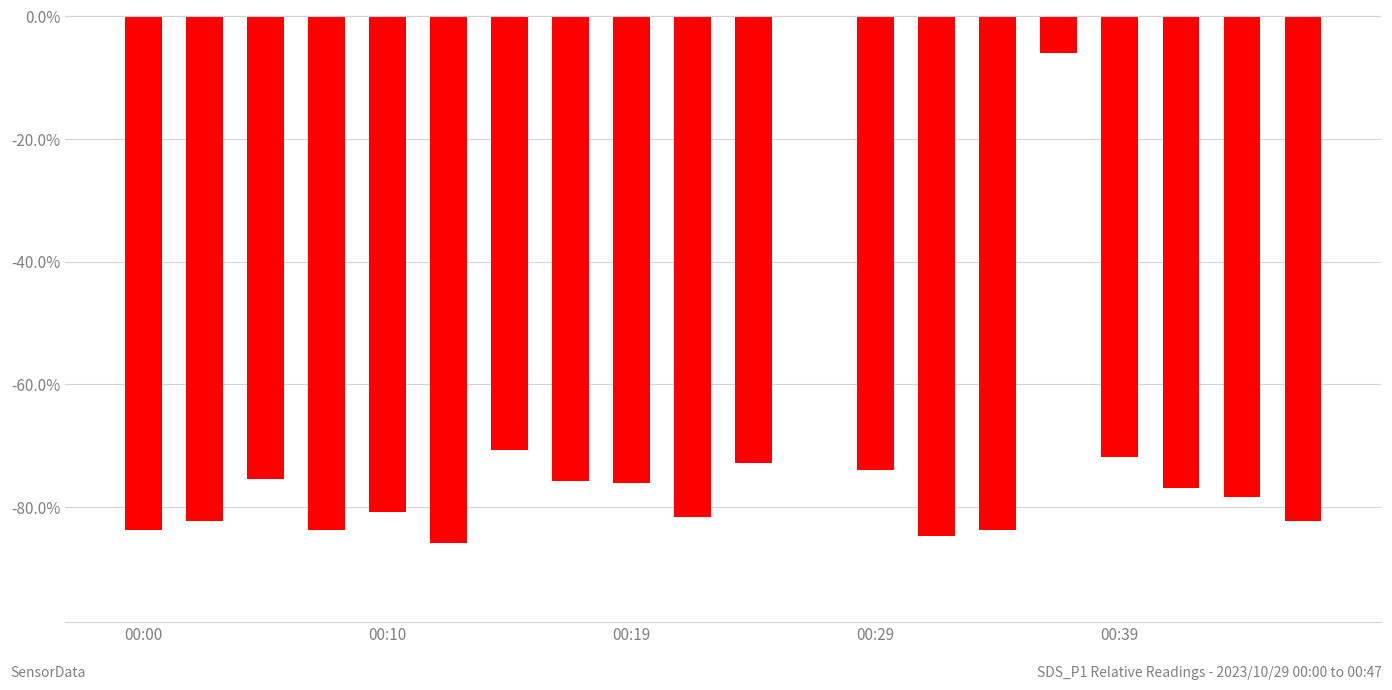

Are the bars horizontal?

No